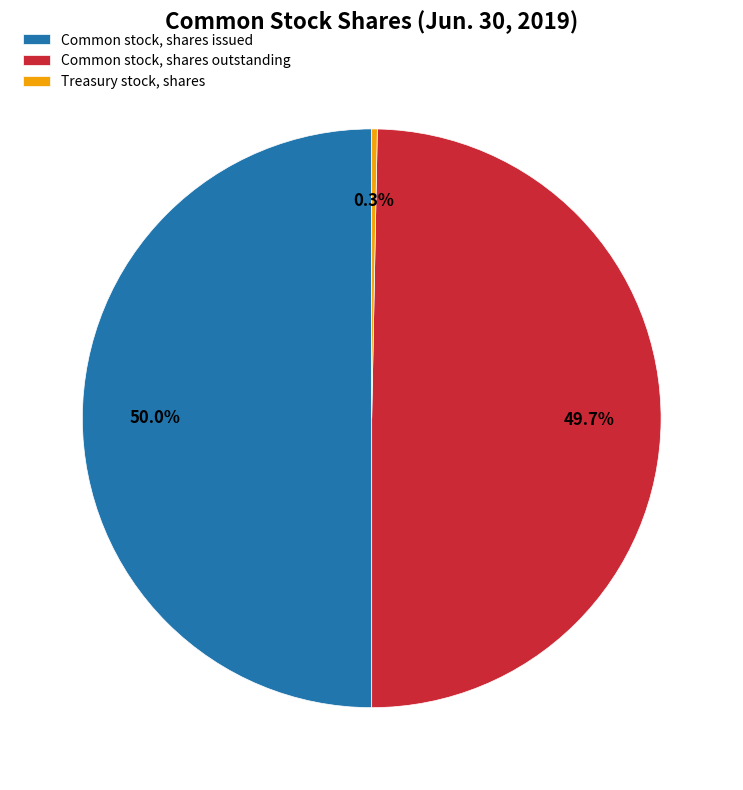

What portion of the pie excludes Treasury stock, shares?

99.7%